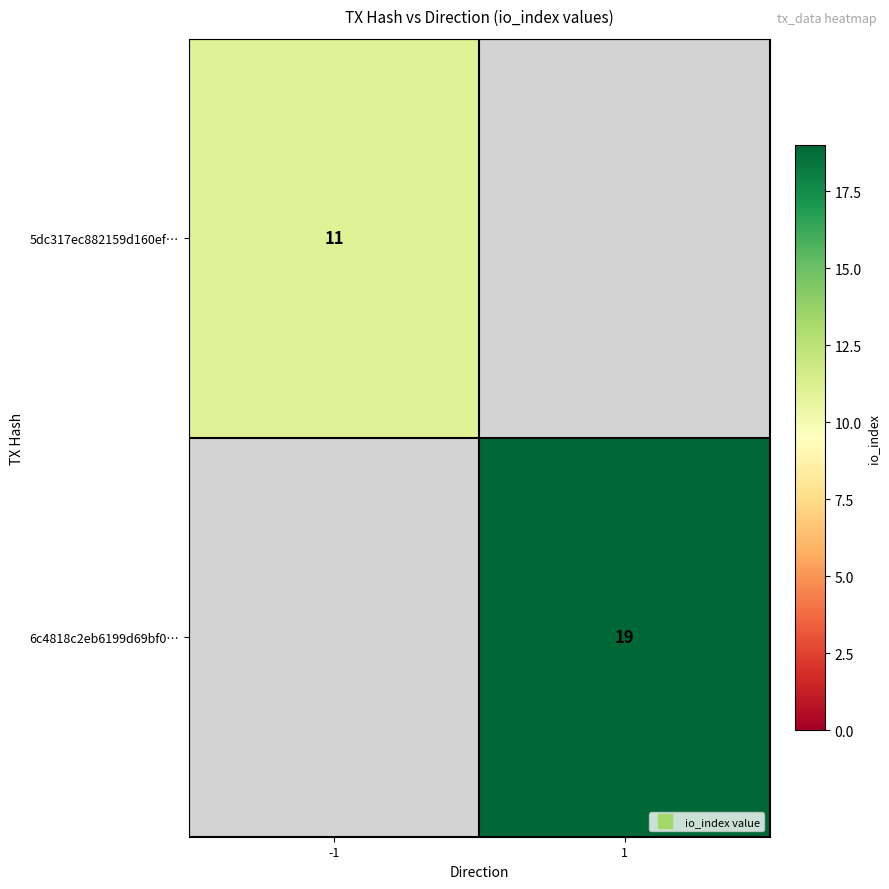

How many categories are shown in the chart?

2